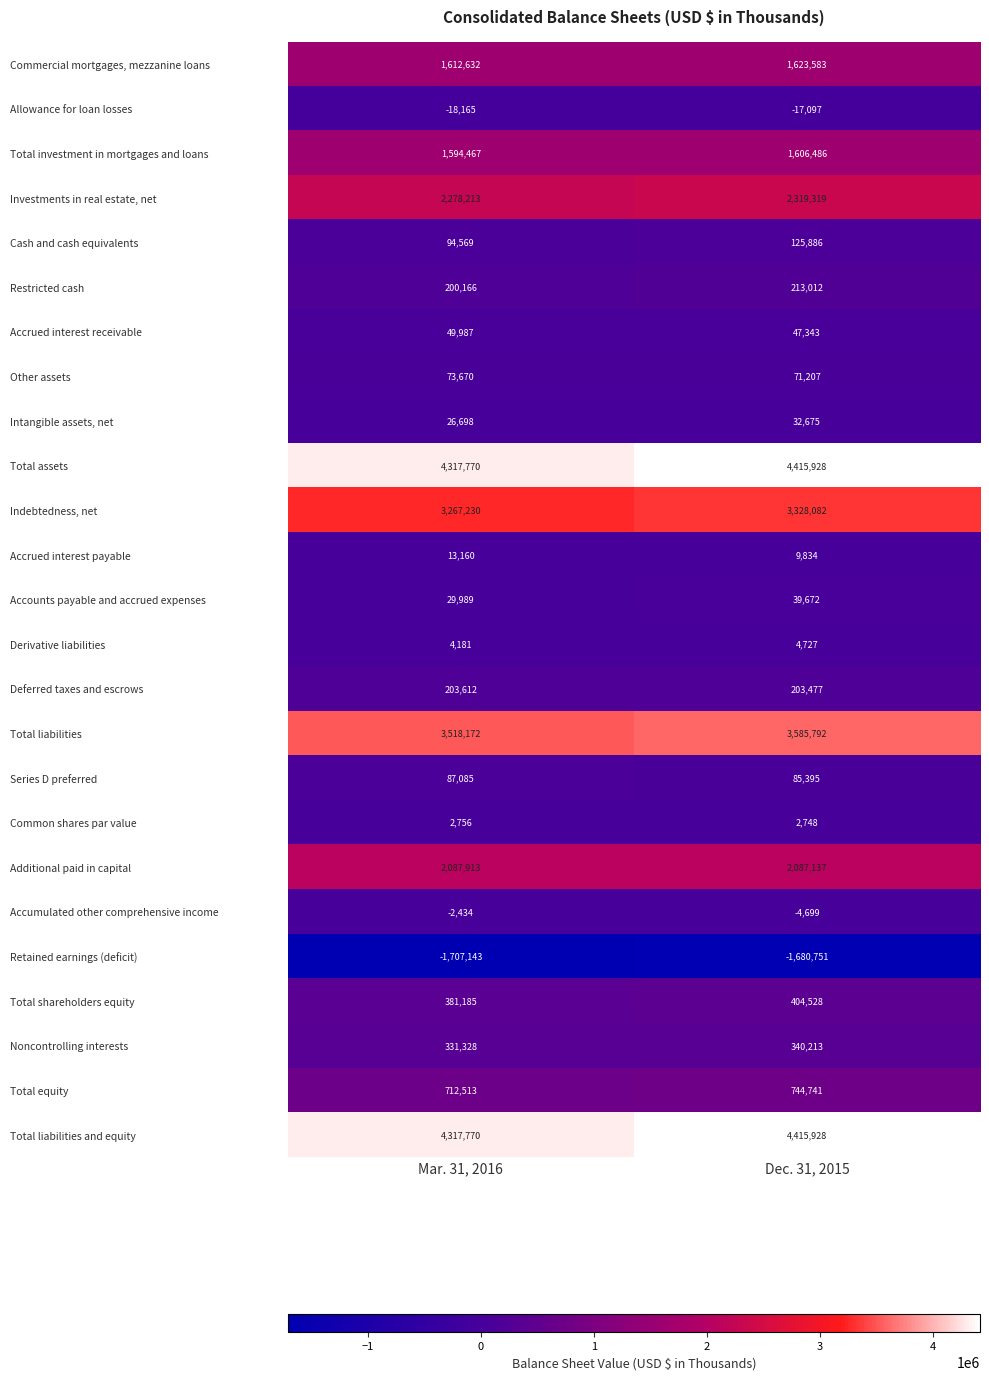

What is the sum of the Series D preferred values at Mar. 31, 2016 and Dec. 31, 2015?

172480